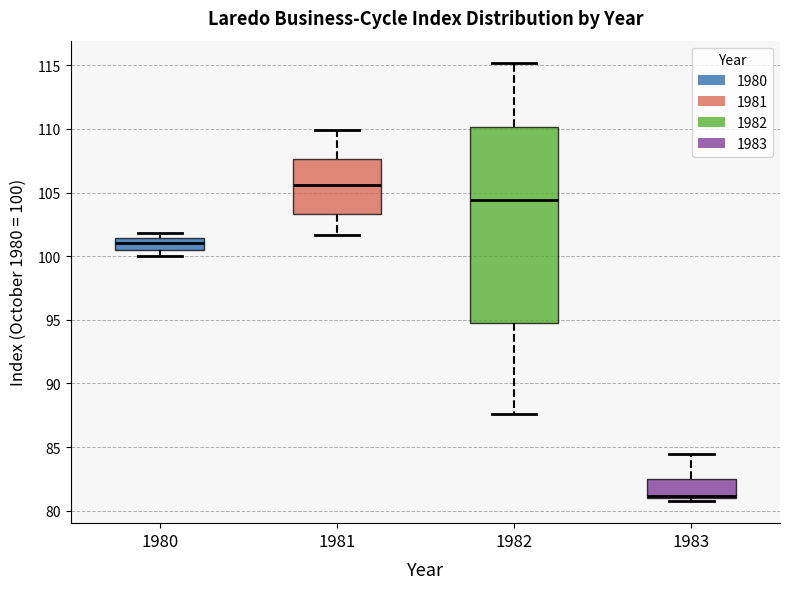

Reading left to right, read every box against the y-axis: the position of its median line, the range the box covers, and the ends of its whiskers. The values are not printed on the chart, so give them approximately, as read against the axis.

1980: median 101.0, box 100.5 to 101.5, whiskers 100.0 to 102.0
1981: median 105.5, box 103.5 to 107.5, whiskers 101.5 to 110.0
1982: median 104.5, box 94.5 to 110.0, whiskers 87.5 to 115.0
1983: median 81.0 (drawn on the box's lower edge), box 81.0 to 82.5, whiskers 80.5 to 84.5